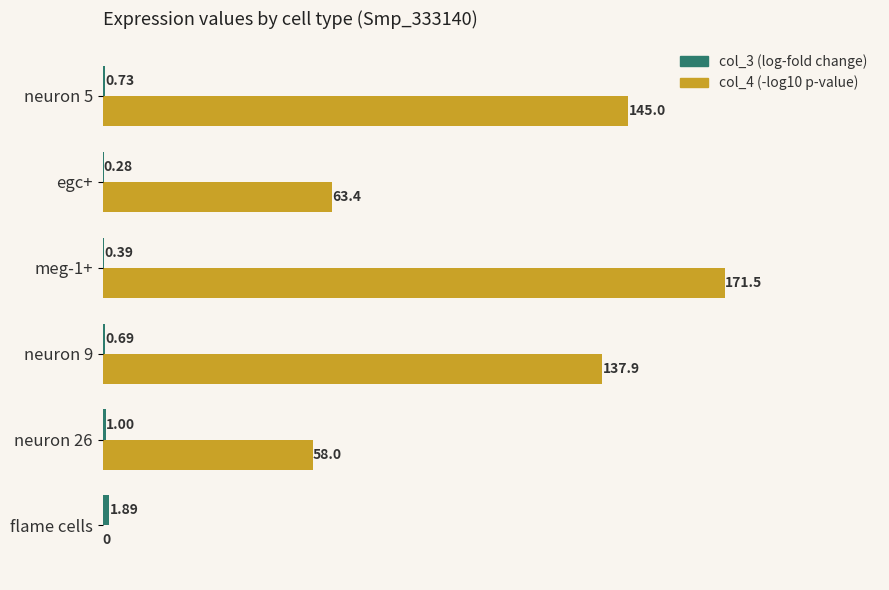

Which series changed the most between neuron 9 and meg-1+?

col_4 (-log10 p-value)